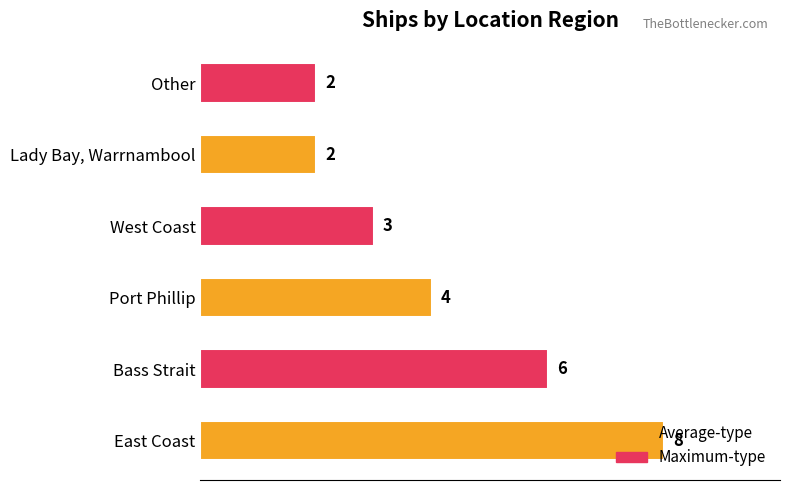

How many categories are shown in the chart?

6